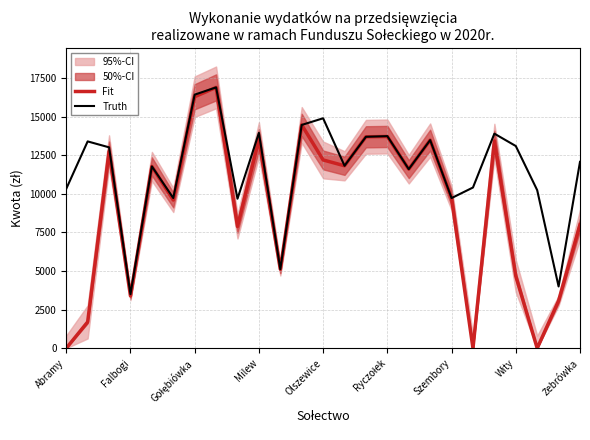

What position from the right is 19?

6